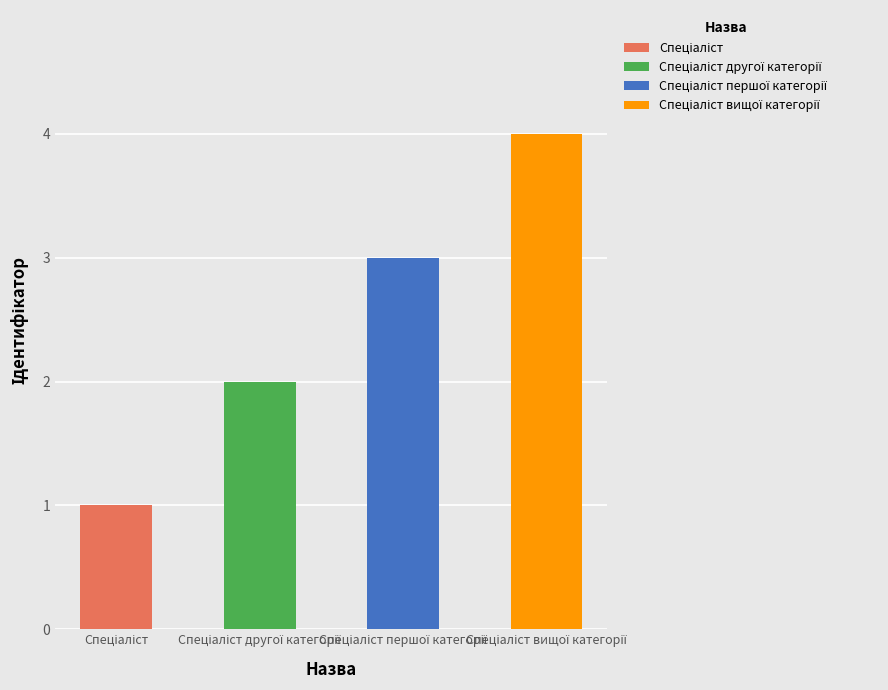

What position from the left is Спеціаліст?

1